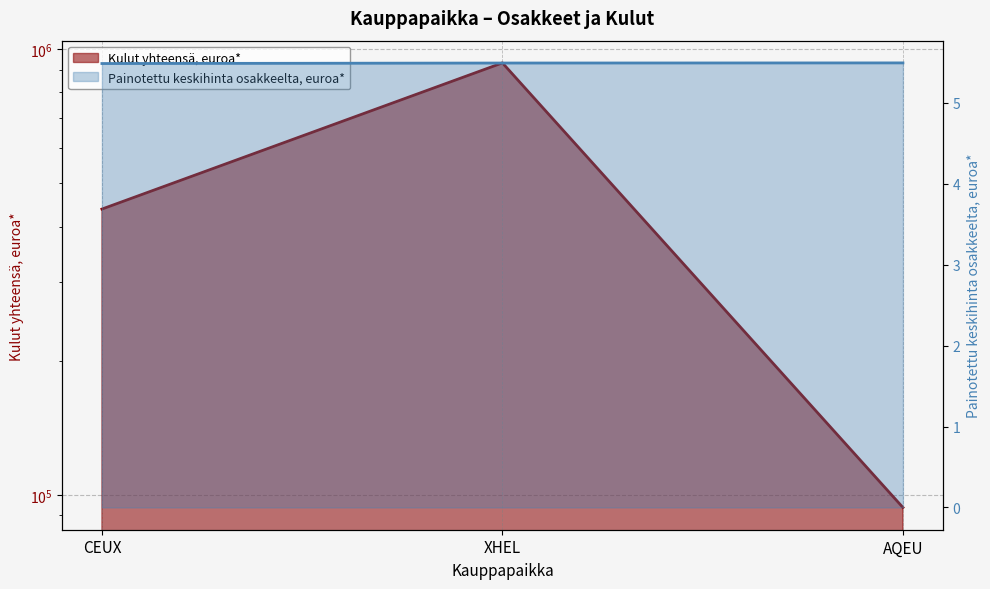

Which category has the highest value in the Kulut yhteensä, euroa* series?

XHEL